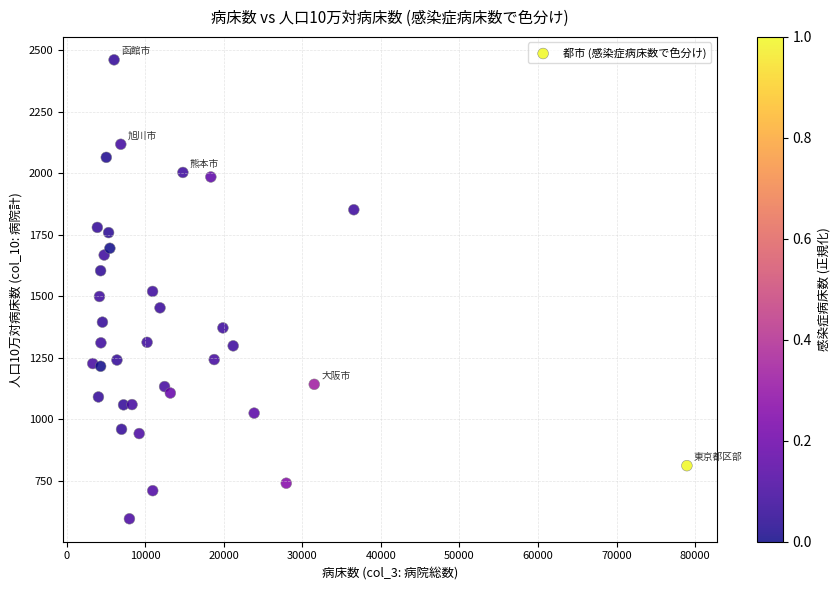

What is the range of Y values (max minus min)?

1865.6